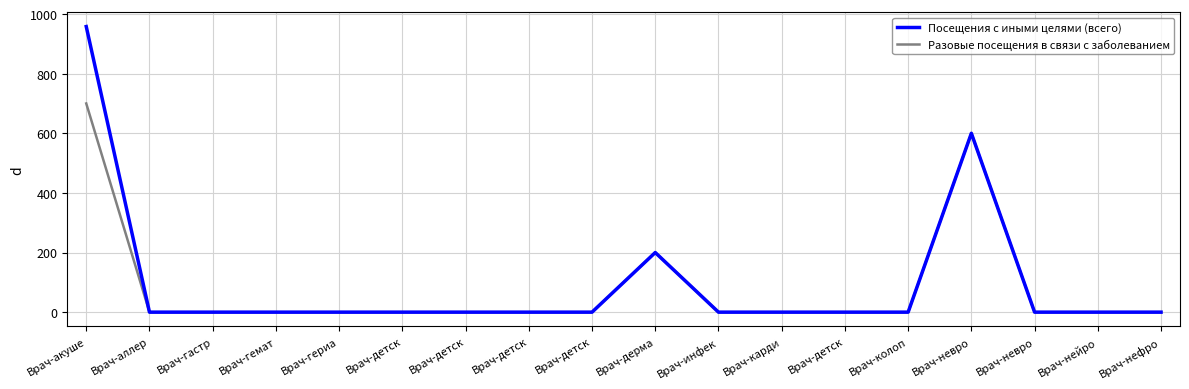

Where is Посещения с иными целями (всего) nearest to the value 479?

Врач-невро